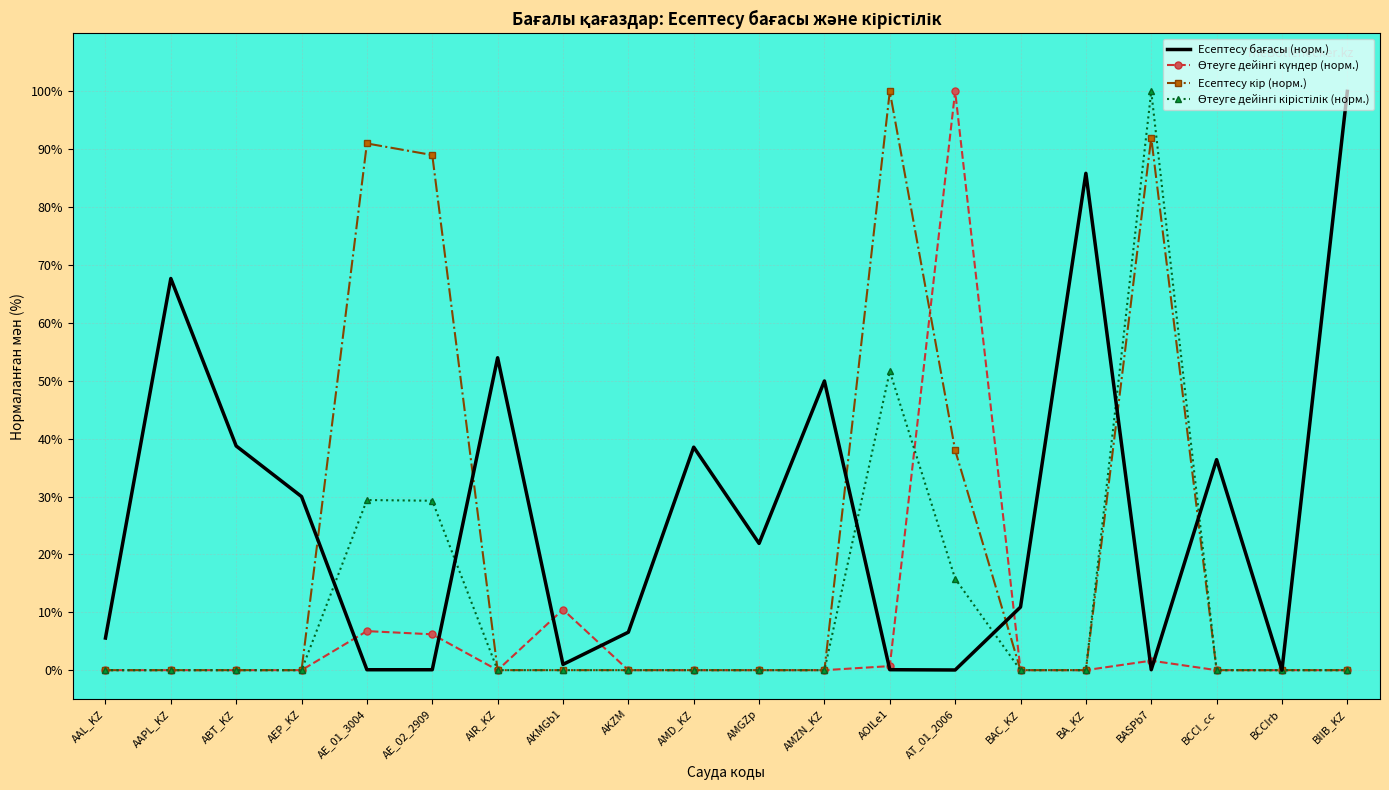

What is the difference between the highest and lowest values at AAPL_KZ?

67.7